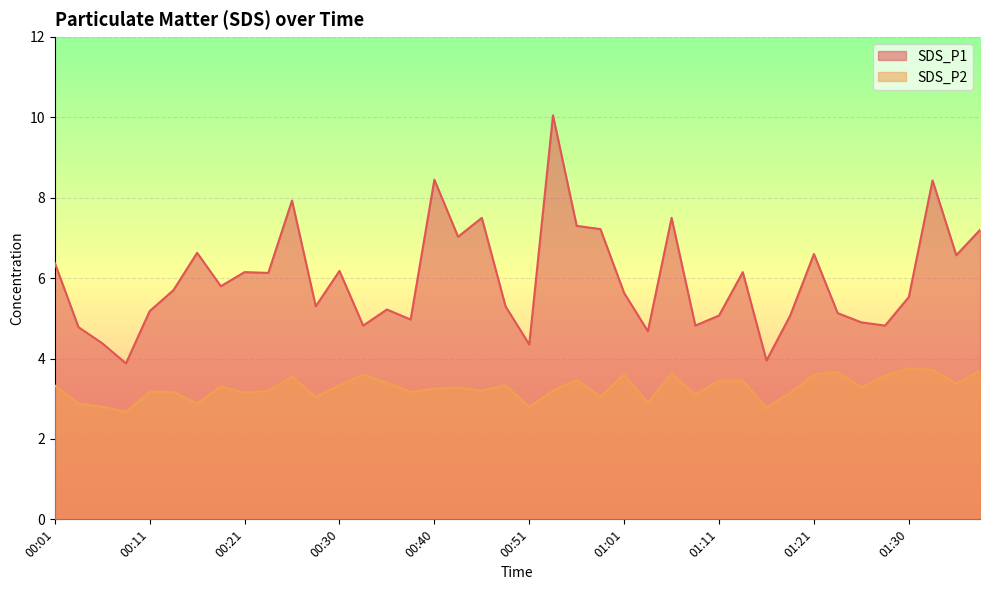

What are all the series names shown in the legend?

SDS_P1, SDS_P2